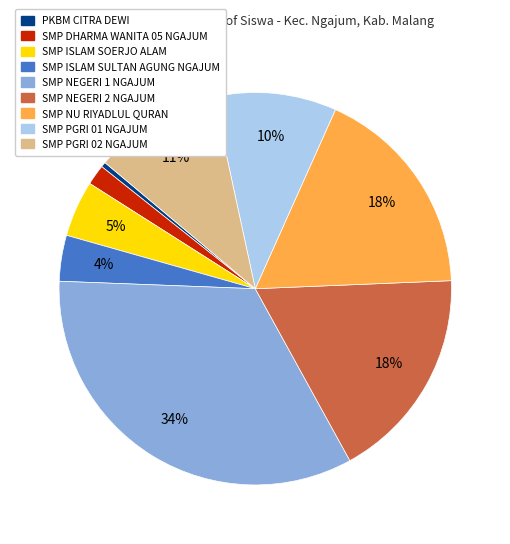

Does any single category account for the majority?

No